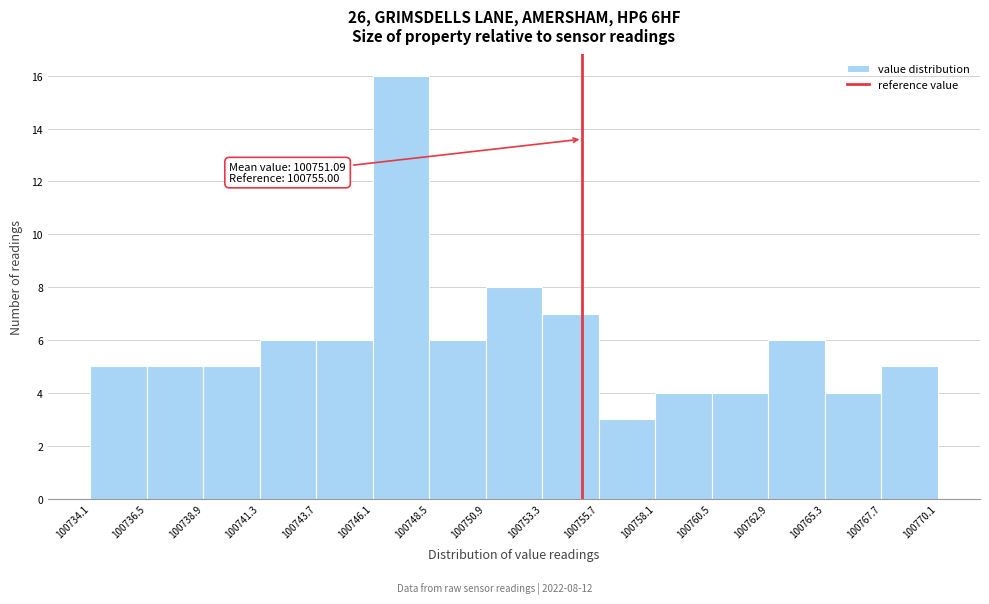

Which range on the x-axis has the tallest bar?

100746.1 to 100748.5